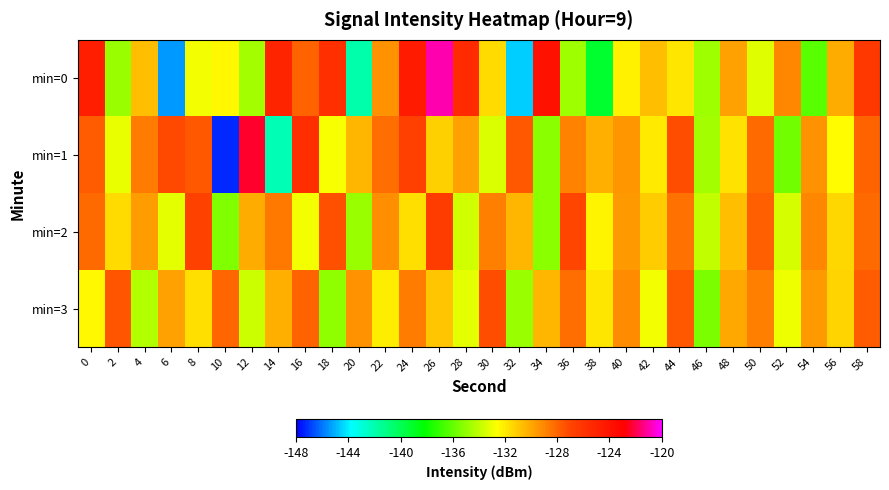

Which has a higher value, 2 or 20?

2